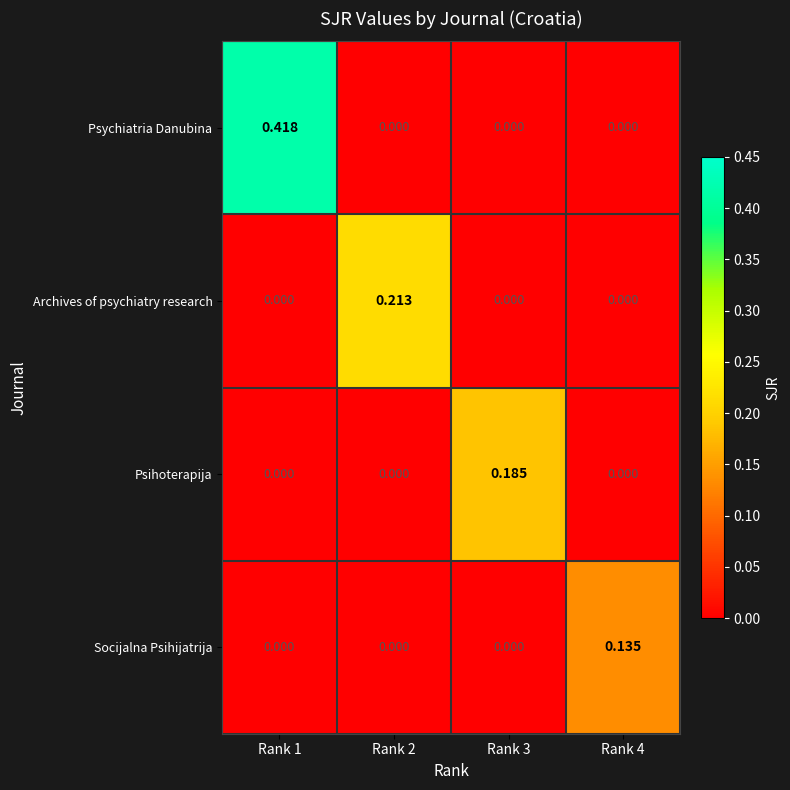

Which series has the largest range (max minus min)?

Psychiatria Danubina